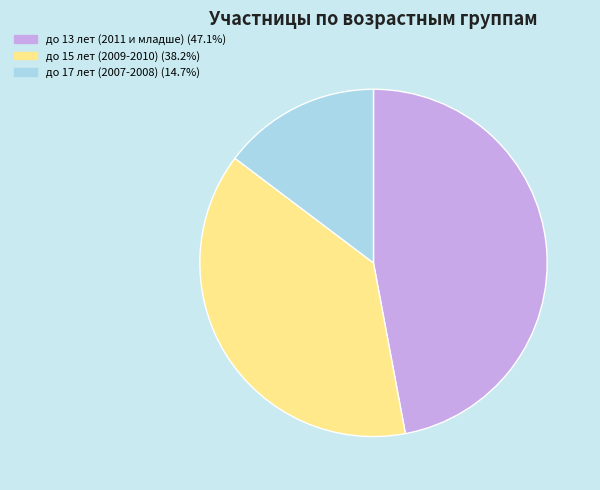

What is the largest slice in the pie chart?

до 13 лет (2011 и младше)